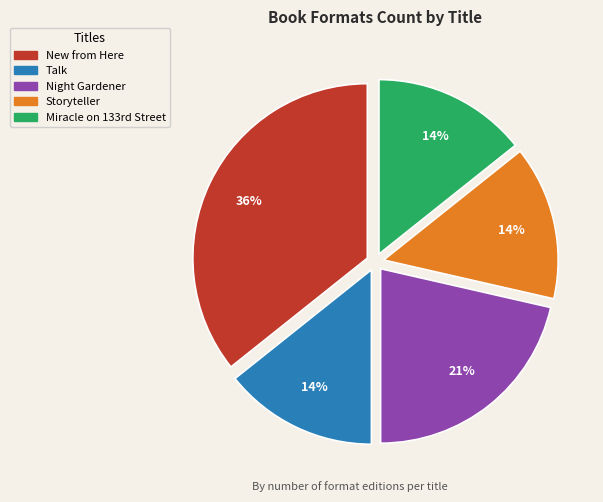

How many segments does this pie chart have?

5